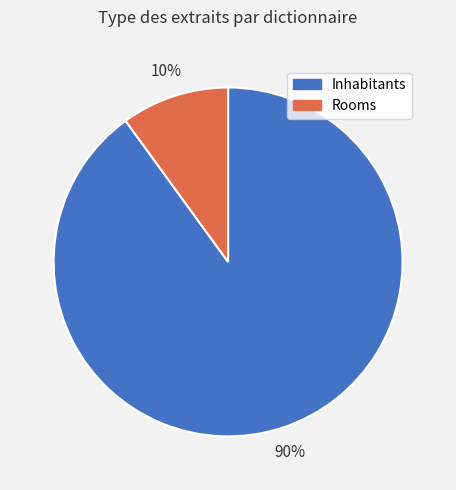

To the nearest percent, what is the difference between the Rooms and Inhabitants slice percentages?

80%